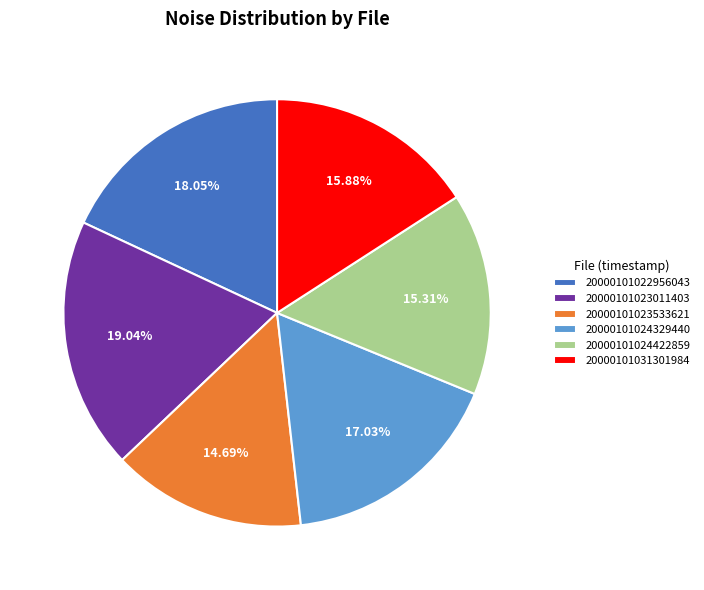

Which category has the biggest portion of the pie?

20000101023011403